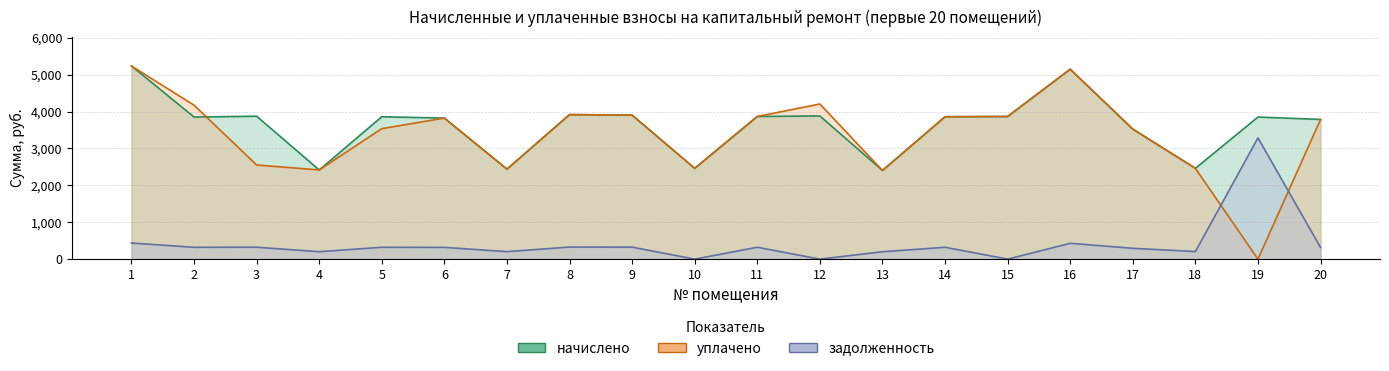

Which series has the largest range (max minus min)?

уплачено